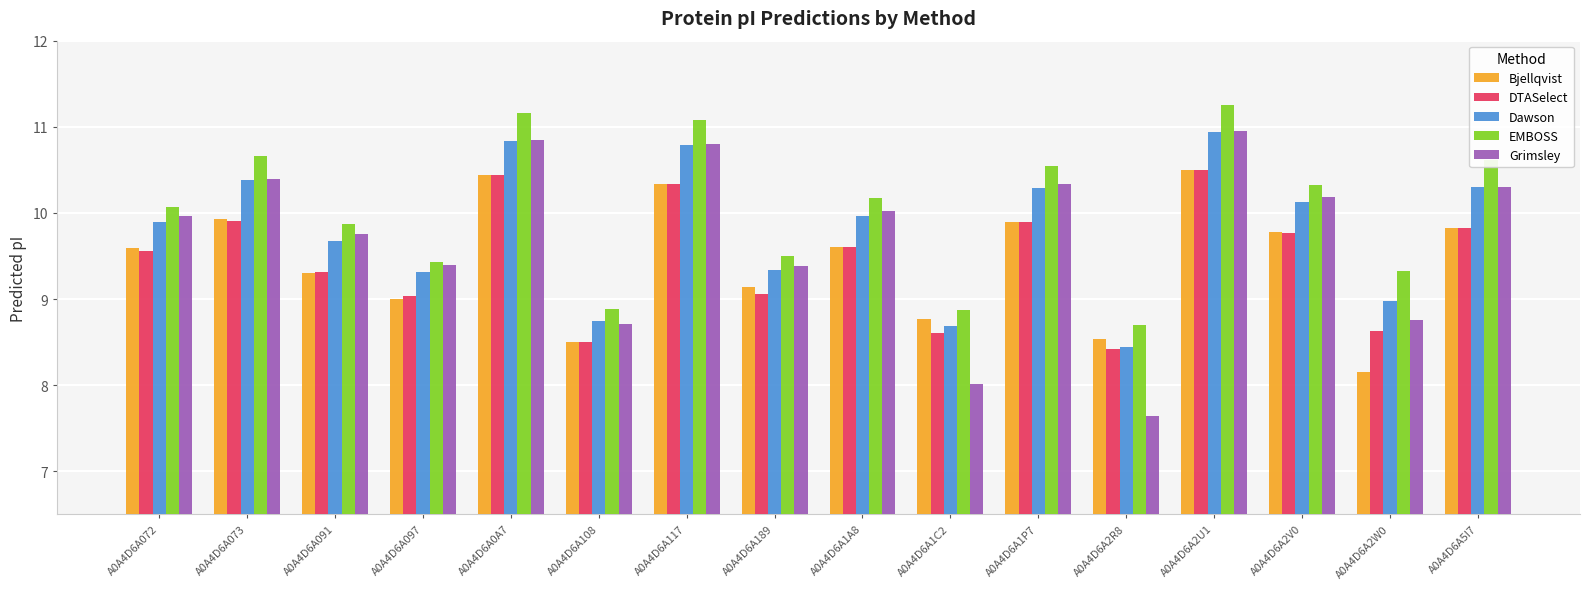

Which series has the largest range (max minus min)?

Grimsley